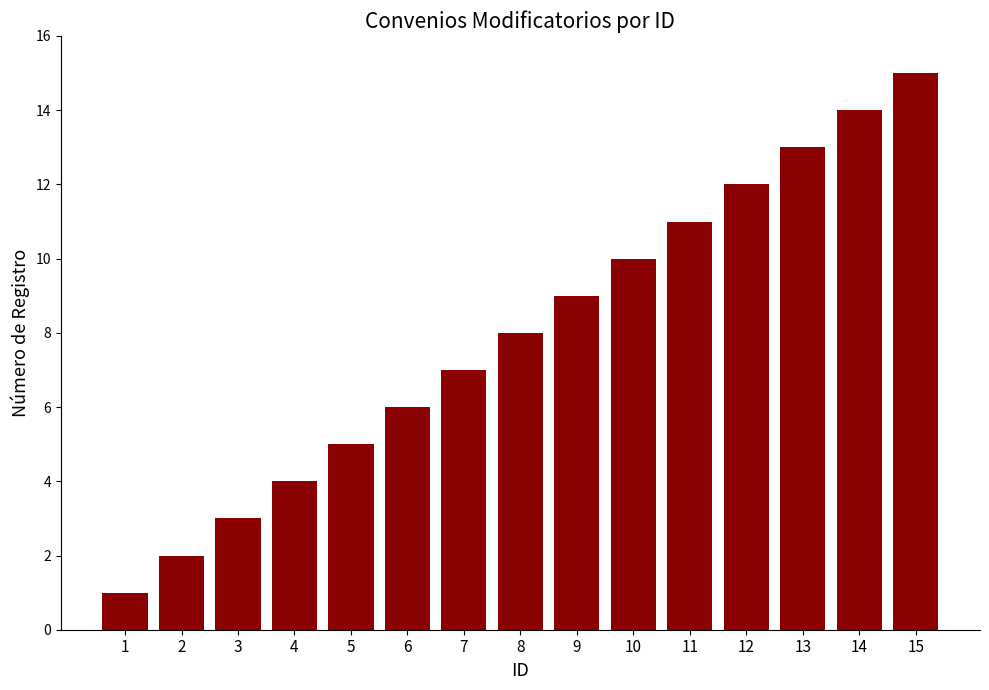

Which label corresponds to the largest value in the chart?

15